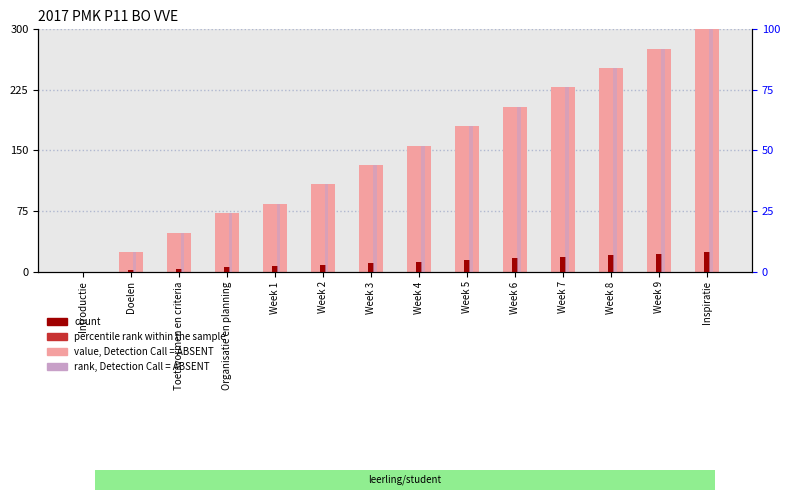

How many groups of bars are there?

14